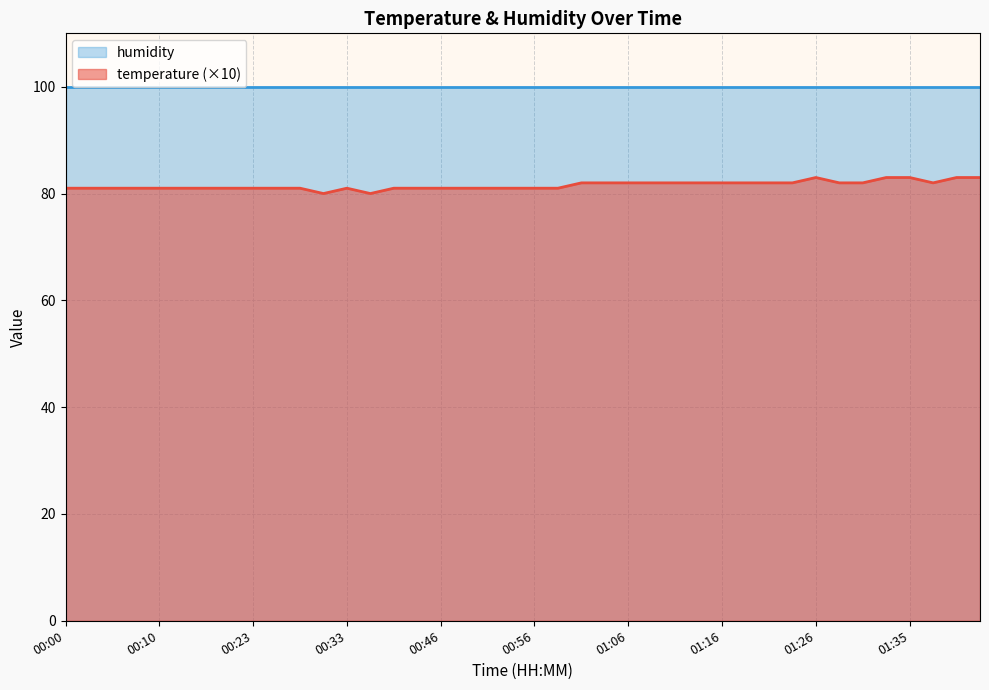

The chart shows a value of 81 at 00:51. True or false?

True